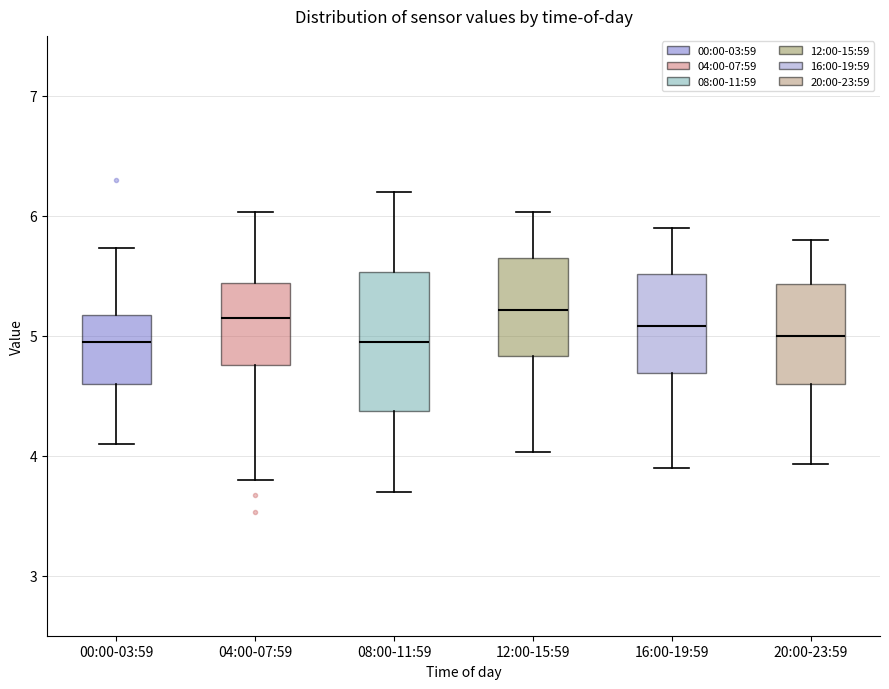

Comparing the boxes themselves (not the whiskers), which one is the tallest?

08:00-11:59